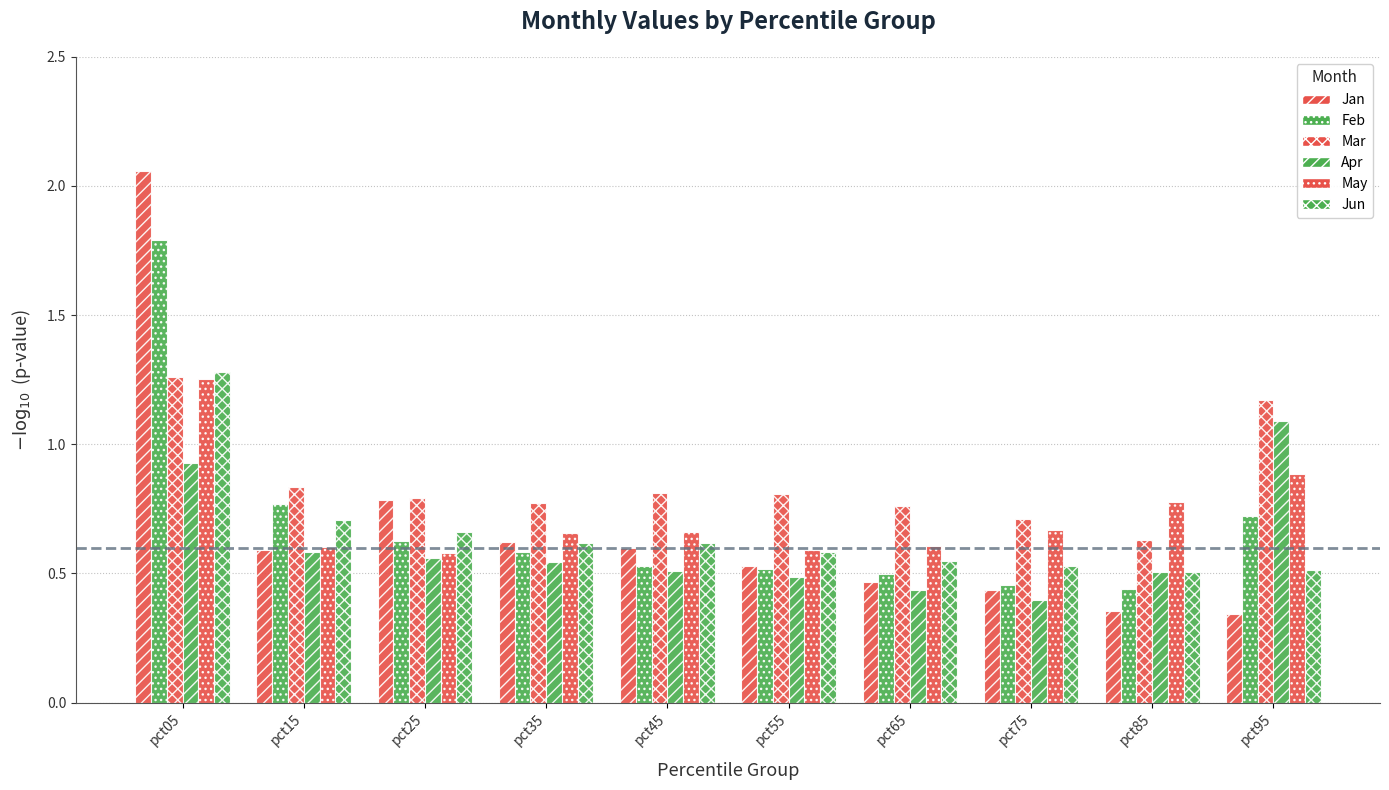

How many bars are there in total?

60